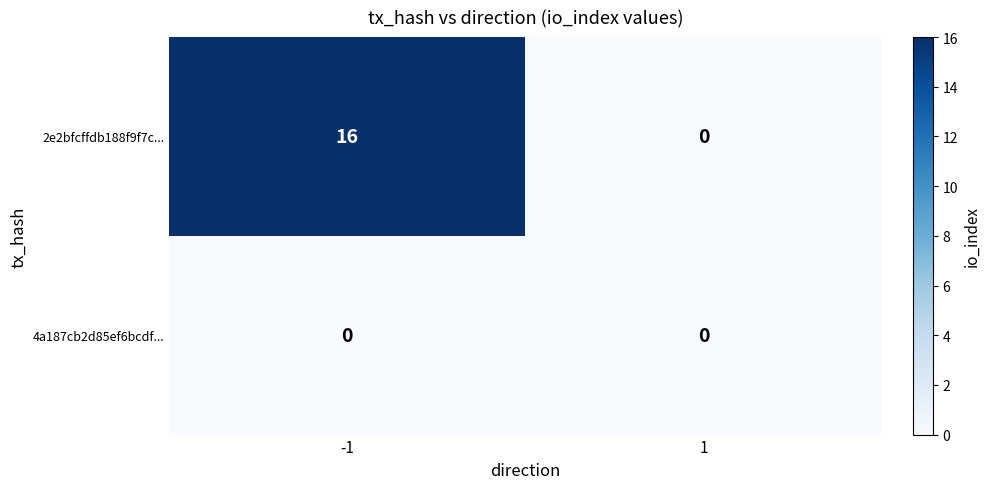

Reading left to right, transcribe all the data shown in this chart.

2e2bfcffdb188f9f7c...: 16	0
4a187cb2d85ef6bcdf...: 0	0